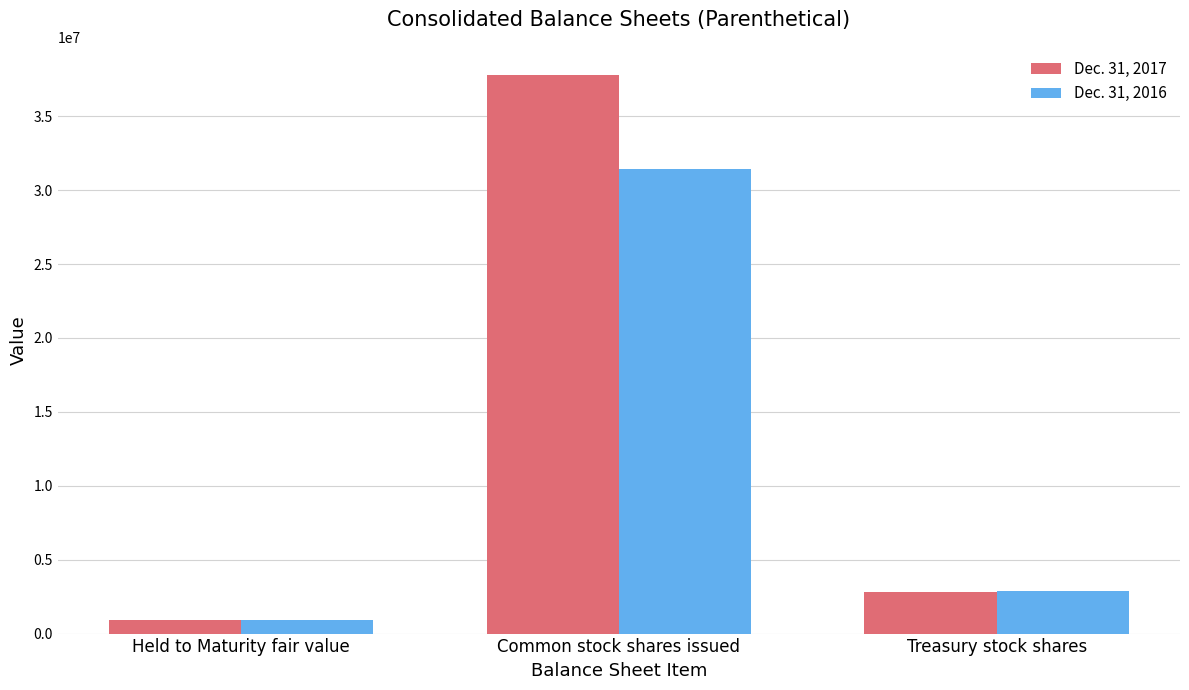

What is the difference between the maximum and minimum values in the Dec. 31, 2016 series?

30511669